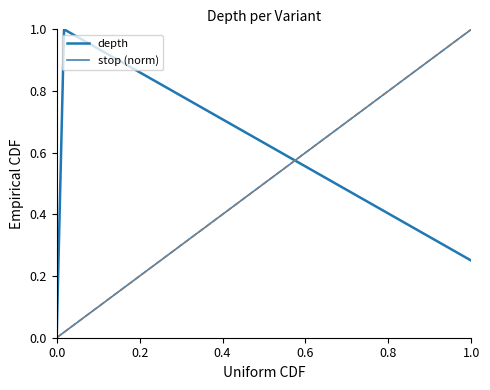

What is the difference between the stop (norm) values at 0.0 and 1.0?

1.0